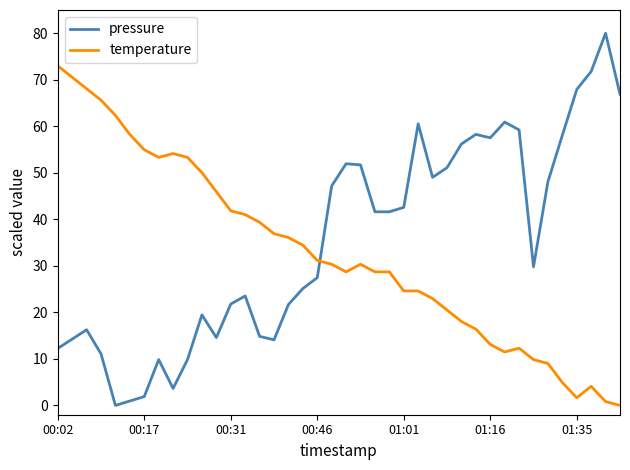

True or false: temperature and pressure cross at least once.

True